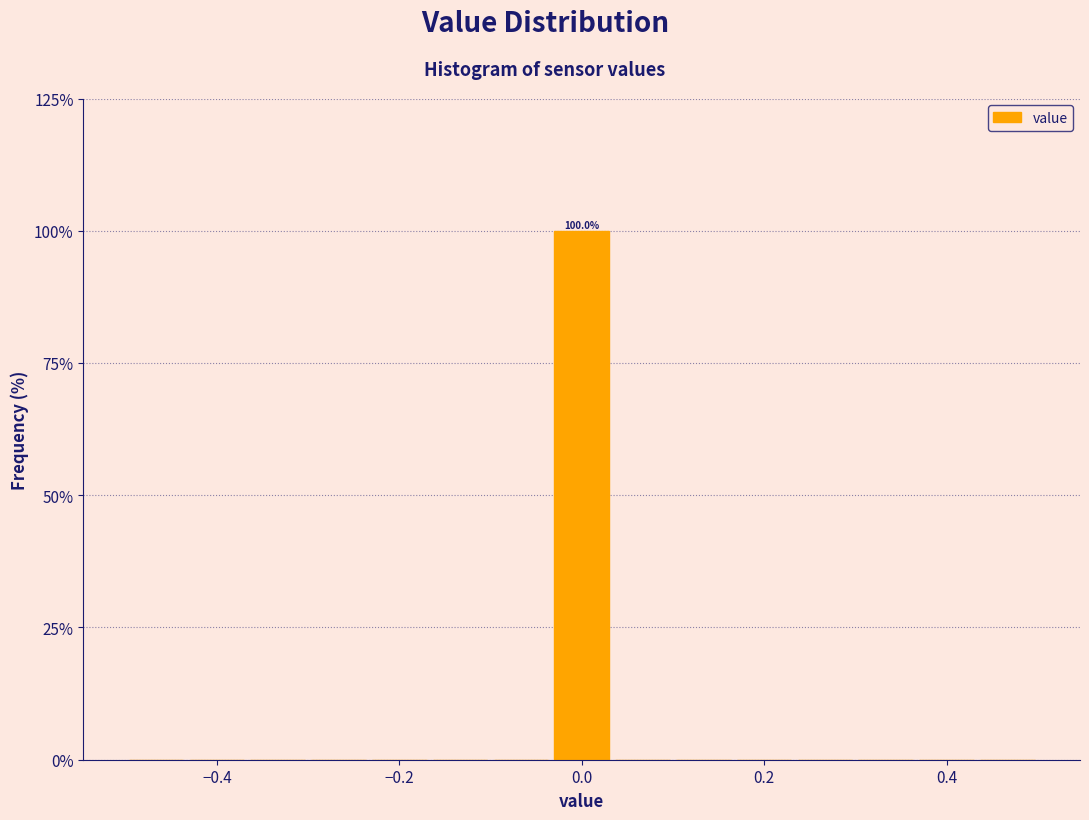

Around what value on the x-axis is the tallest bar? Give the approximate position of its centre, as read against the axis.

0.00